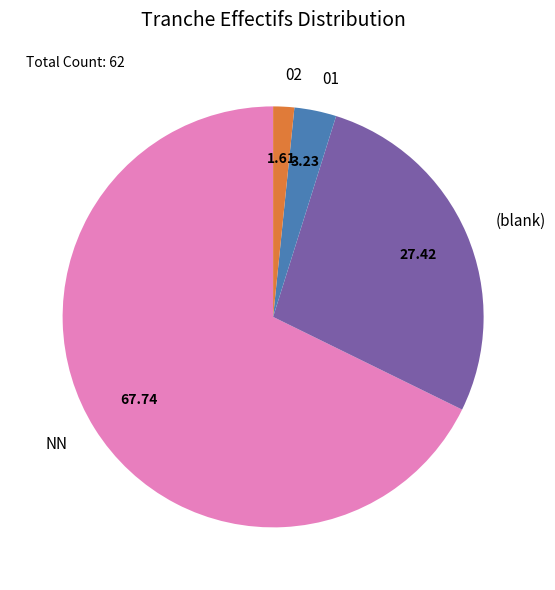

Between 02 and NN, which is larger?

NN